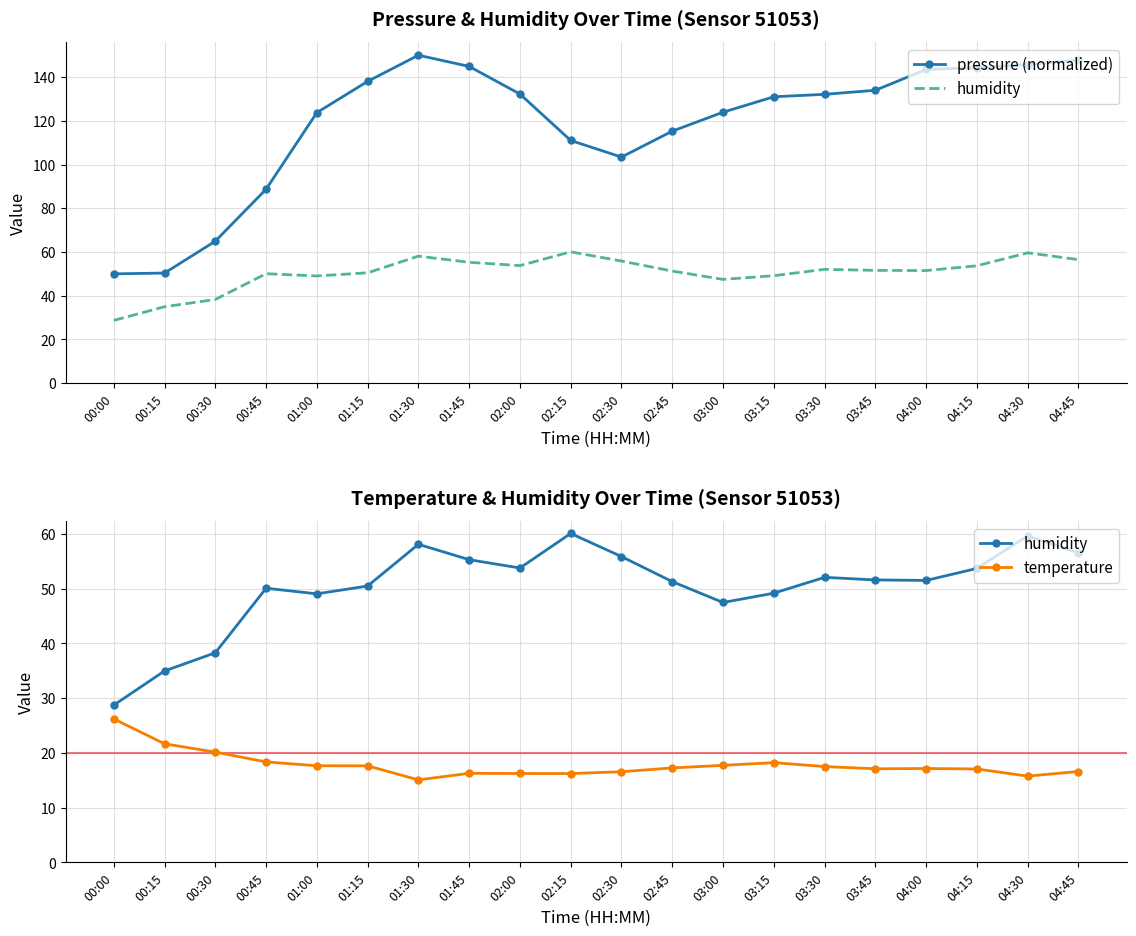

Which has a higher value, 01:30 or 04:45?

01:30